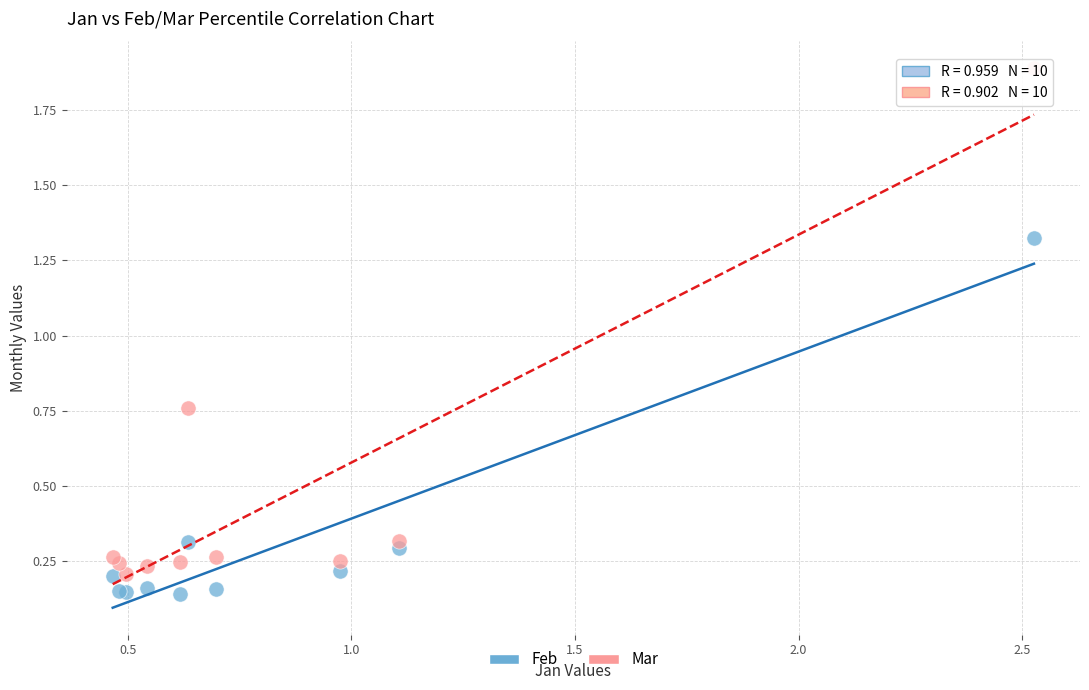

Which series reaches the minimum Y coordinate?

Feb